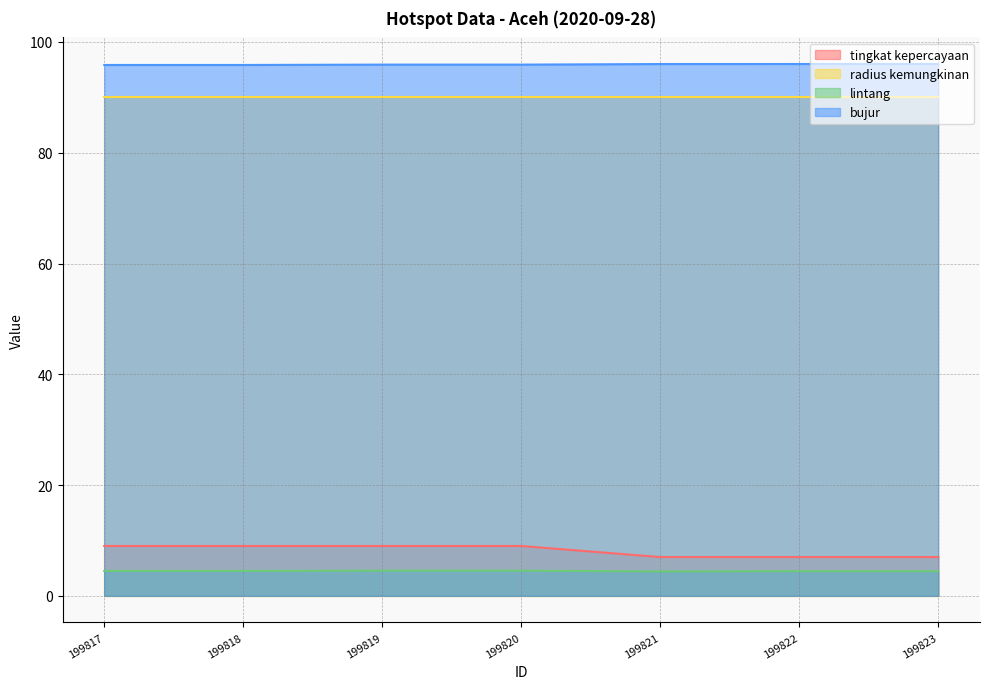

At which category is the sum across all series the highest?

199820